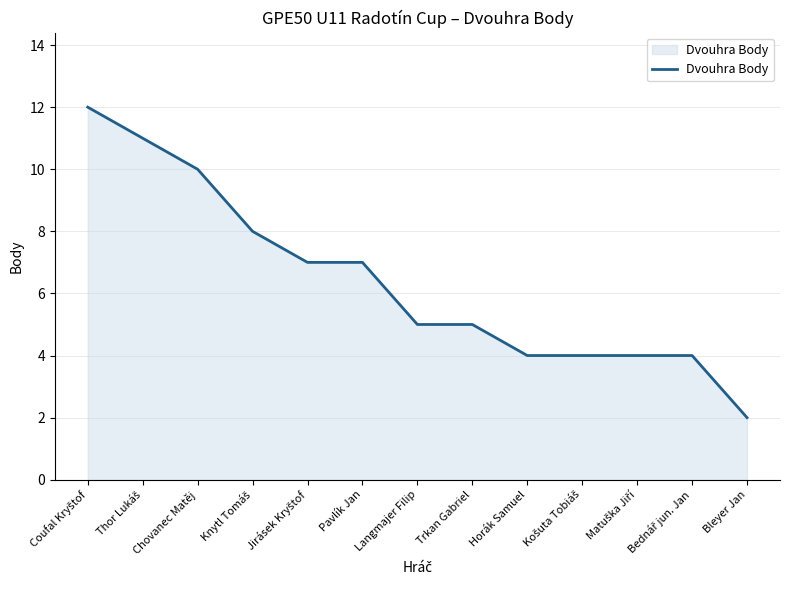

How many series are shown in this chart?

1